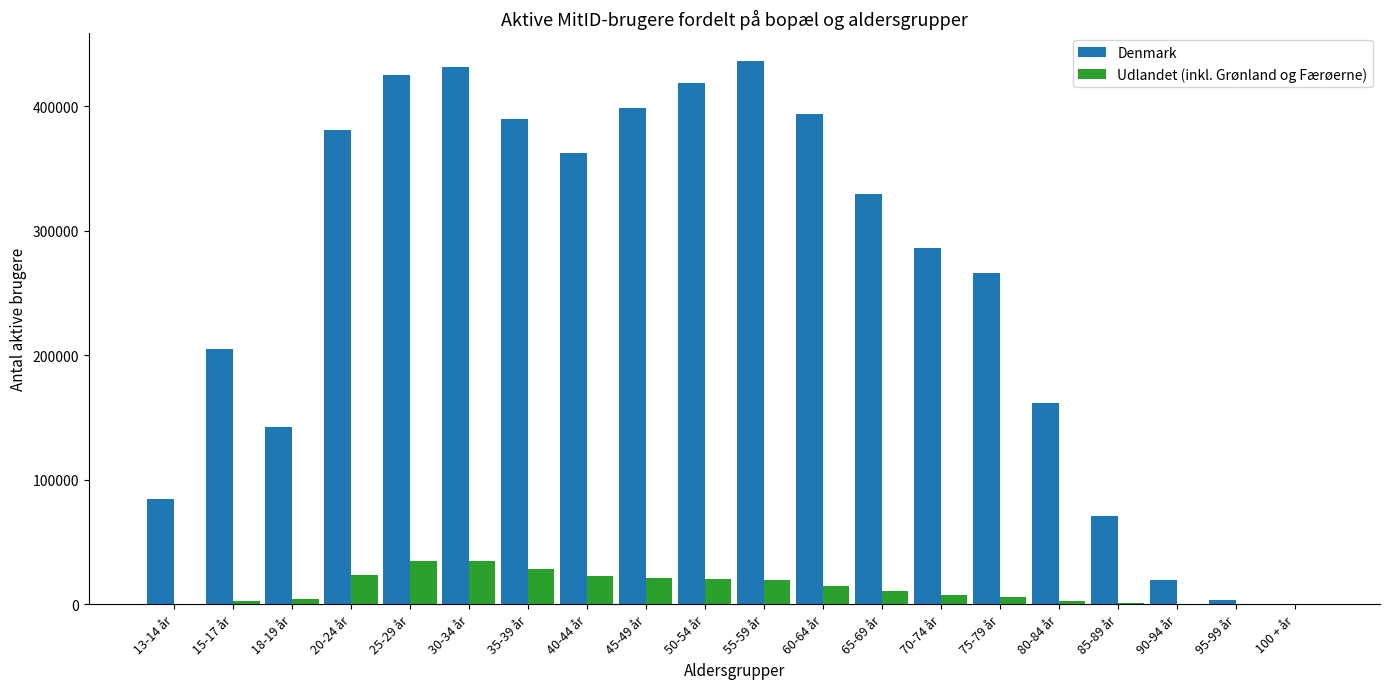

Count the number of categories in the chart.

20